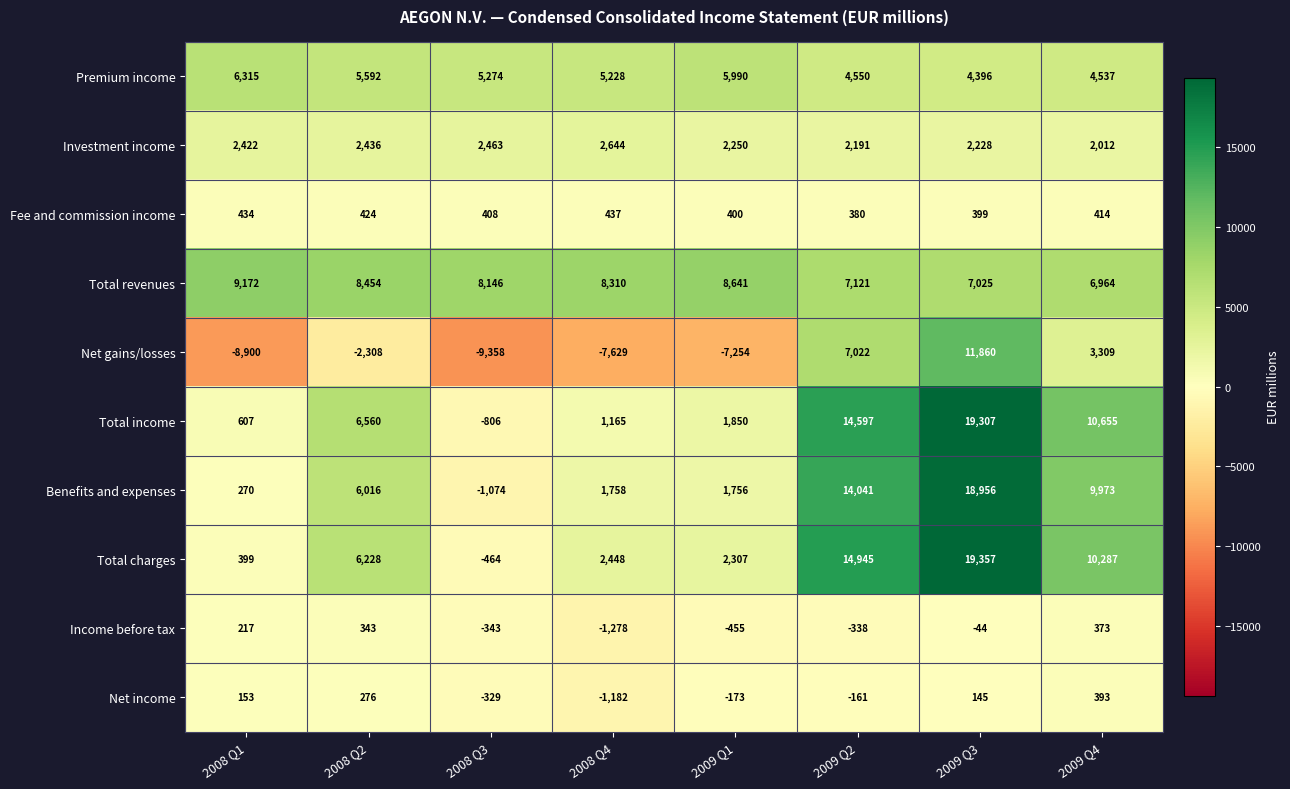

Which category has the lowest value in the Total revenues series?

2009 Q4